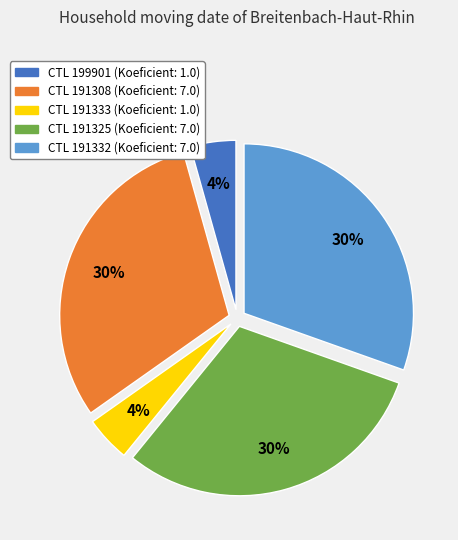

Count the number of slices in the pie.

5